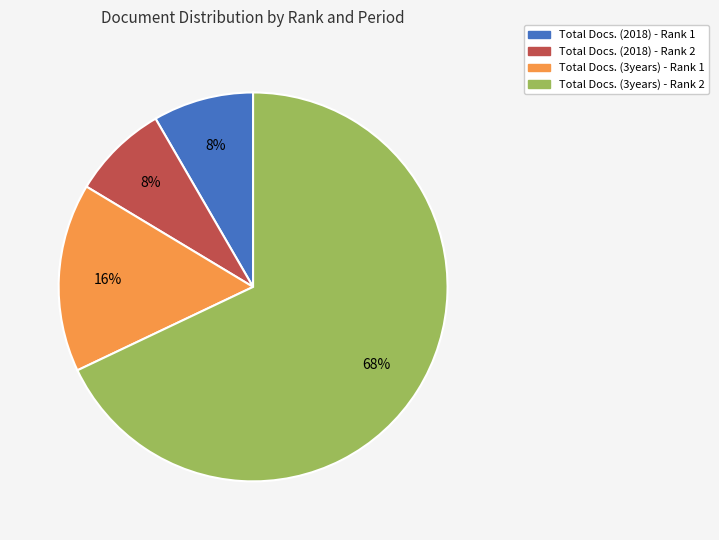

What is the largest slice in the pie chart?

Total Docs. (3years) - Rank 2